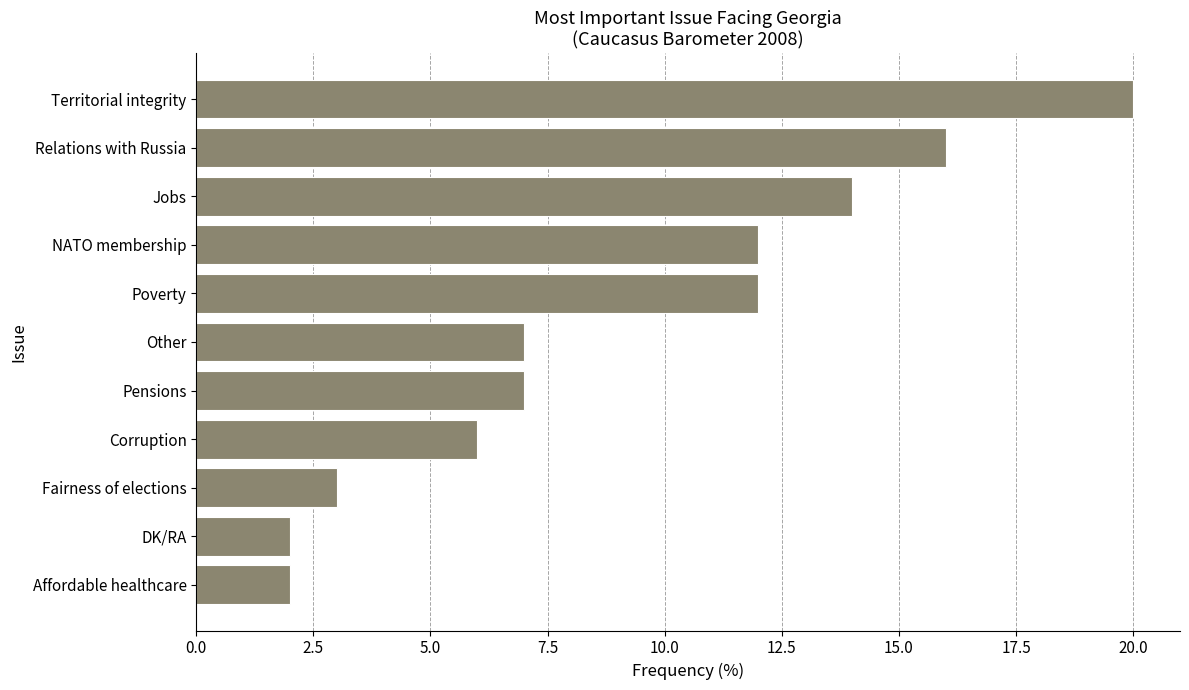

Read the value at Other, to the nearest 5.

5